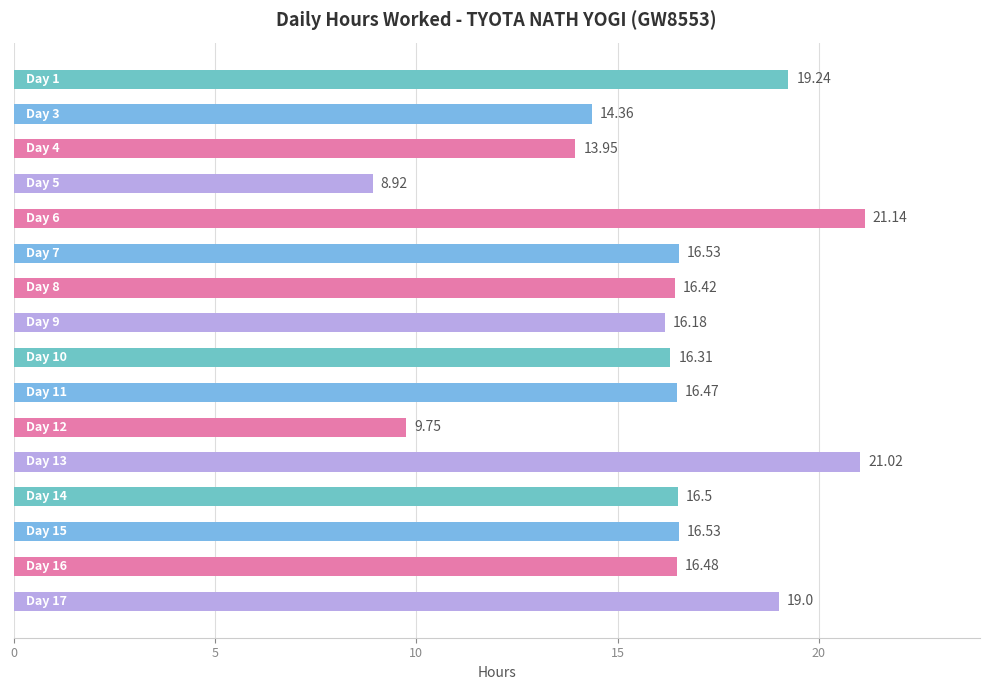

What is the difference between the maximum and minimum values?

12.2